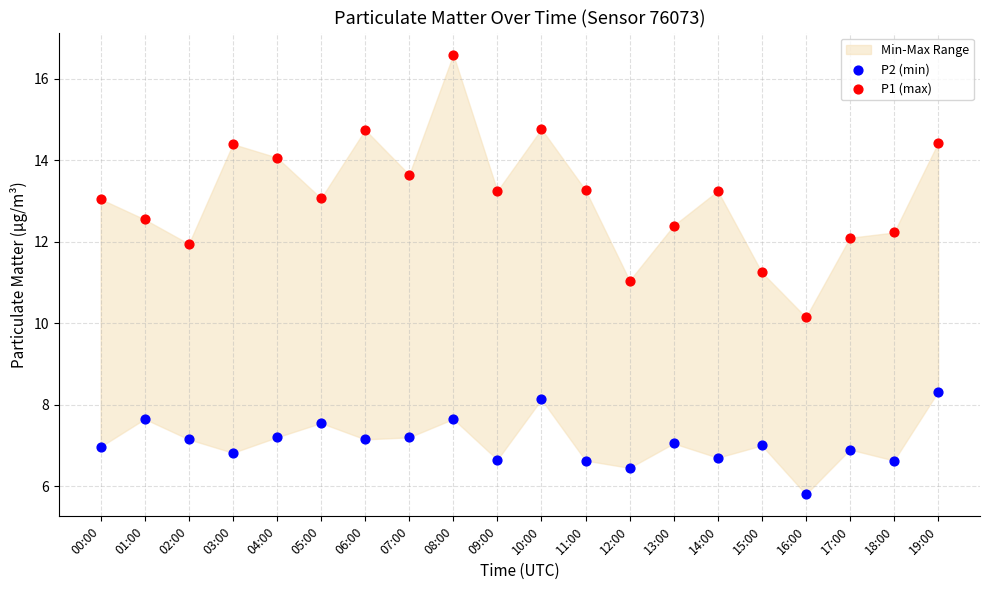

Which series reaches the minimum Y coordinate?

P2 (min)